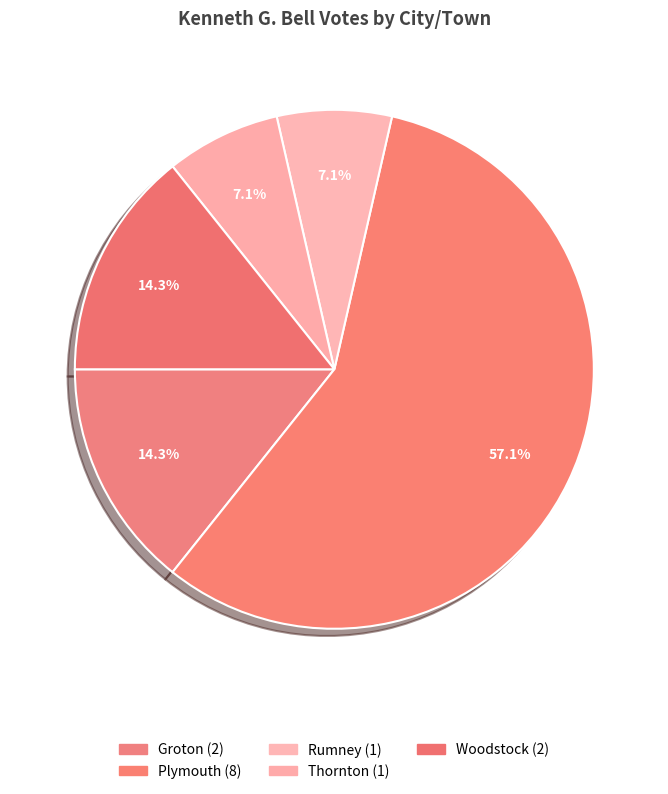

Count the number of slices in the pie.

5